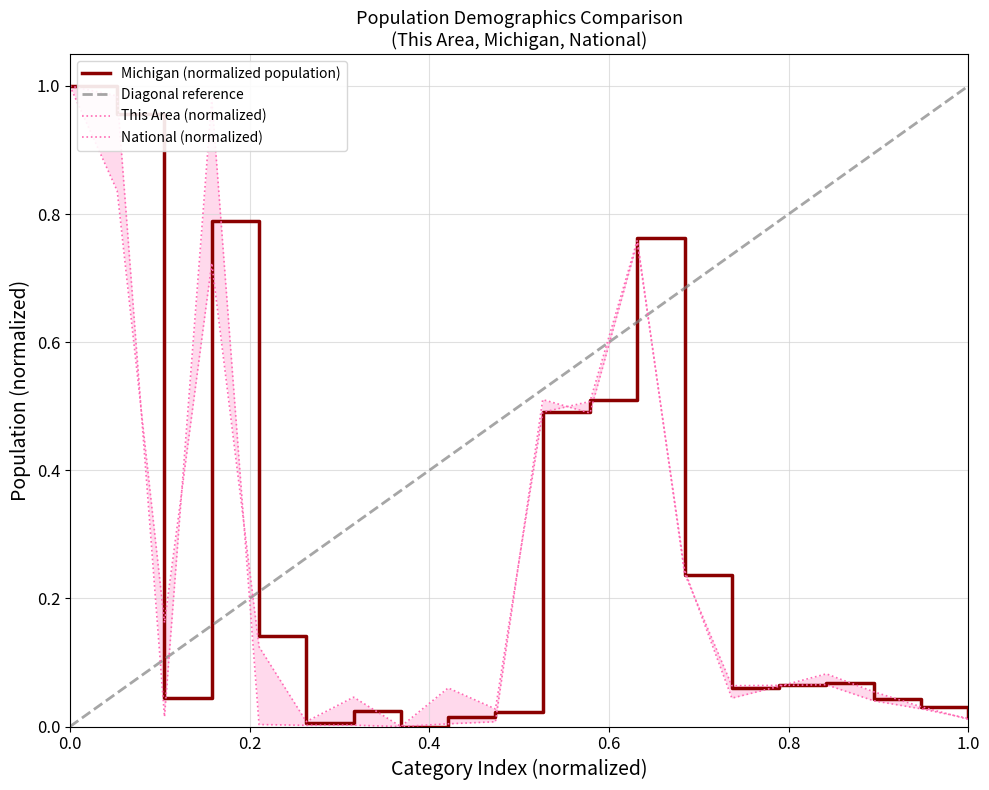

Which series has the largest total across all categories?

This Area